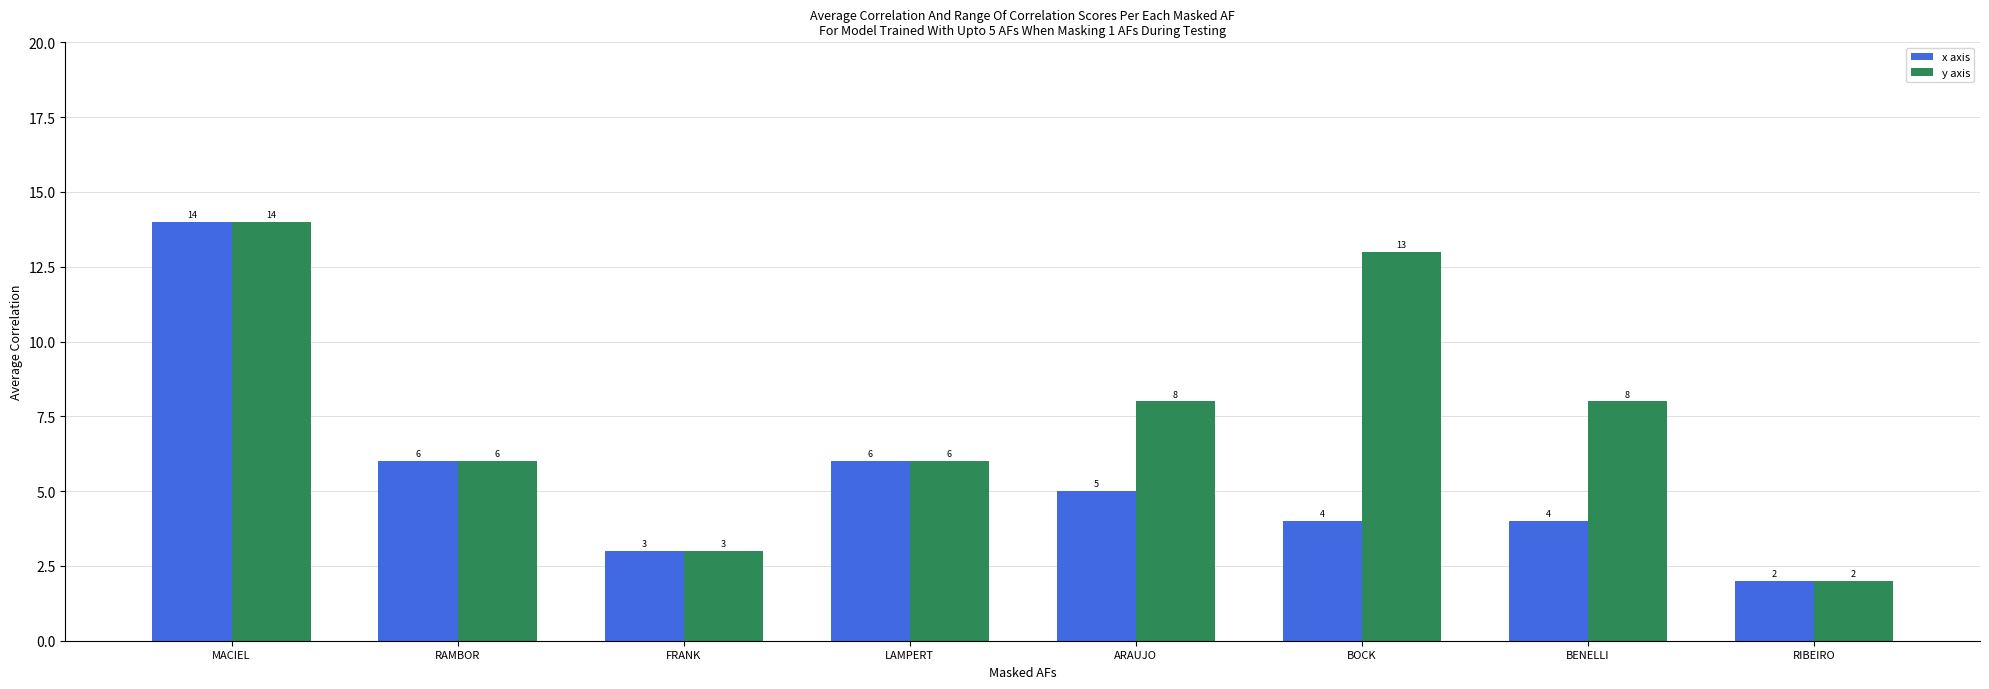

What position from the left is ARAUJO?

5